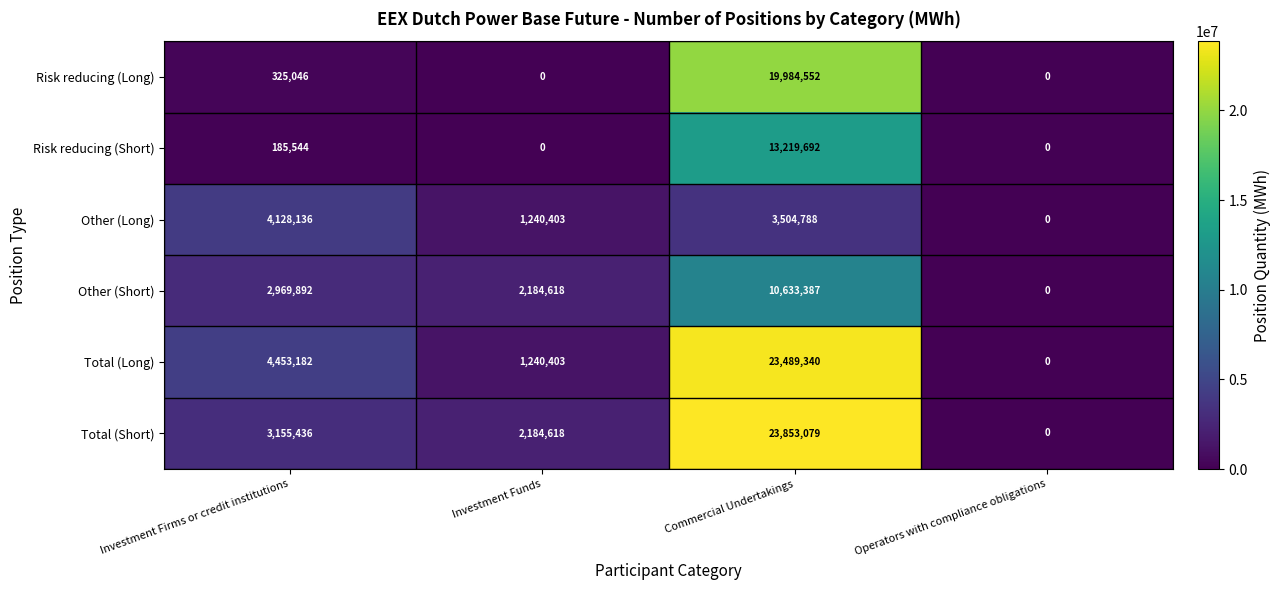

How many Other (Long) values are between 1240403 and 4128136?

3